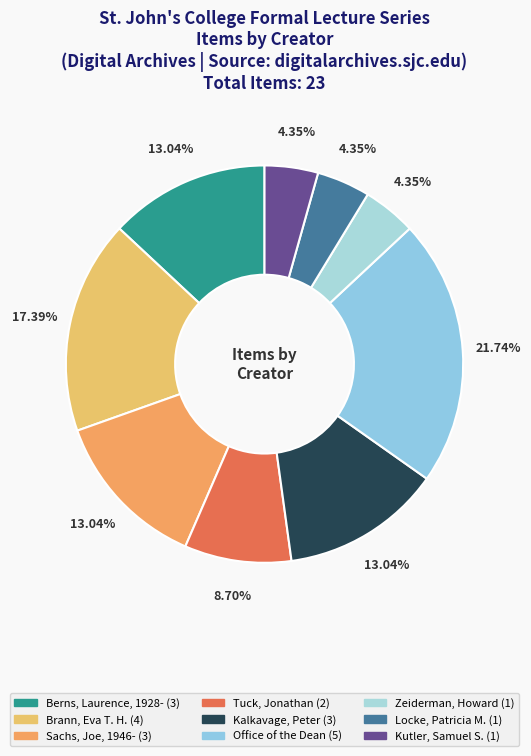

To the nearest percent, what portion does Berns, Laurence, 1928- represent?

13%